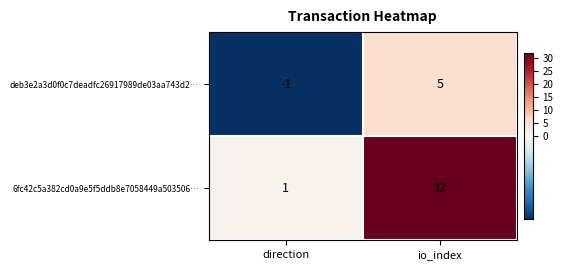

Which series has the largest total across all categories?

6fc42c5a382cd0a9e5f5ddb8e7058449a503506…